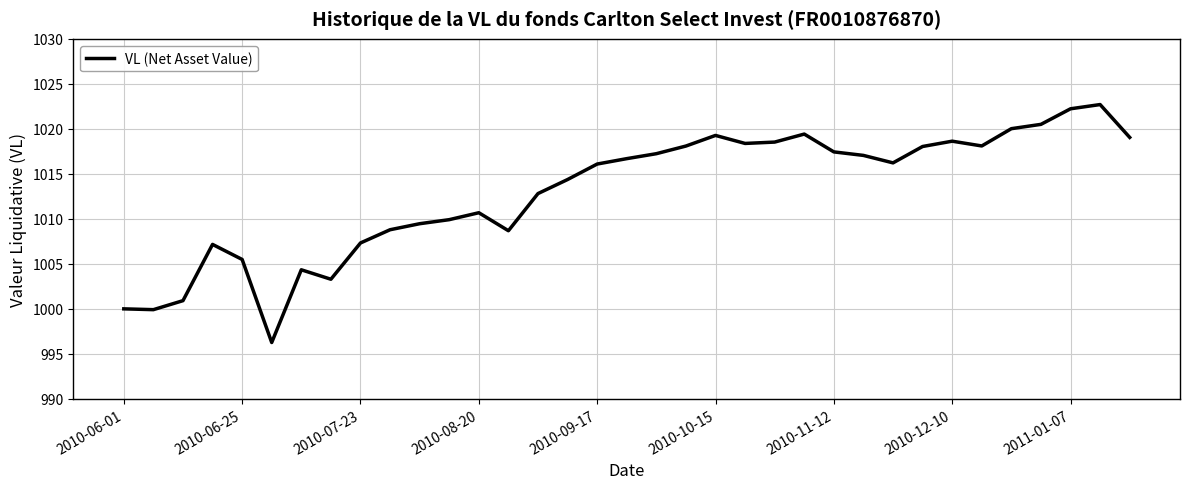

What is the greatest value displayed?

1022.7